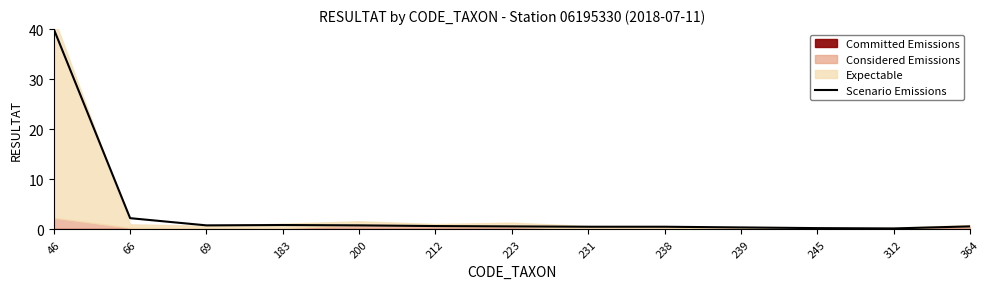

Reading right to left, transcribe all the data shown in this chart.

0.6	0.2	0.3	0.4	0.5	0.5	0.6	0.7	0.8	0.9	0.8	2.3	40.0